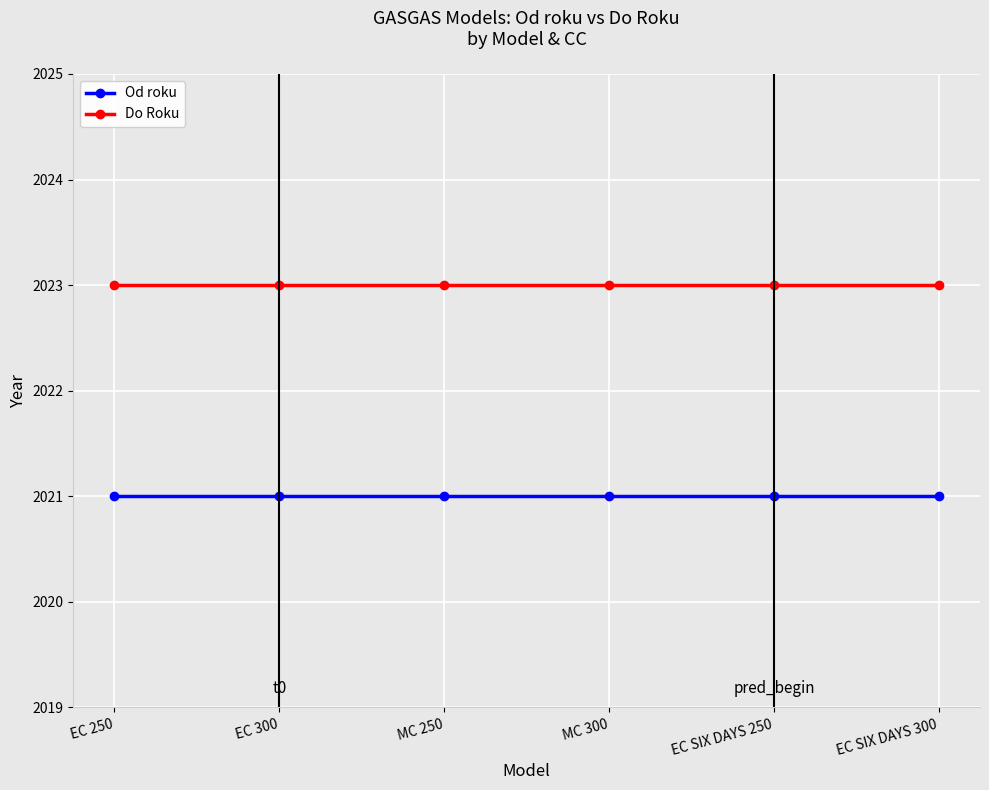

What position from the right is MC 250?

4